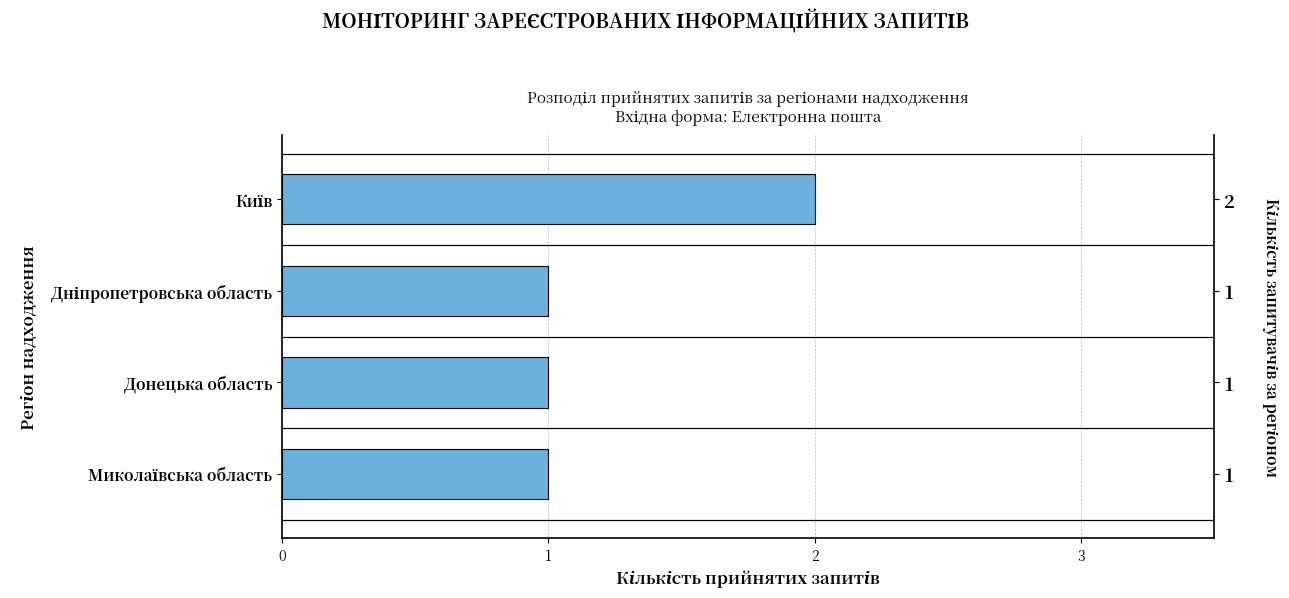

True or false: the data shows 1 at Донецька область.

True